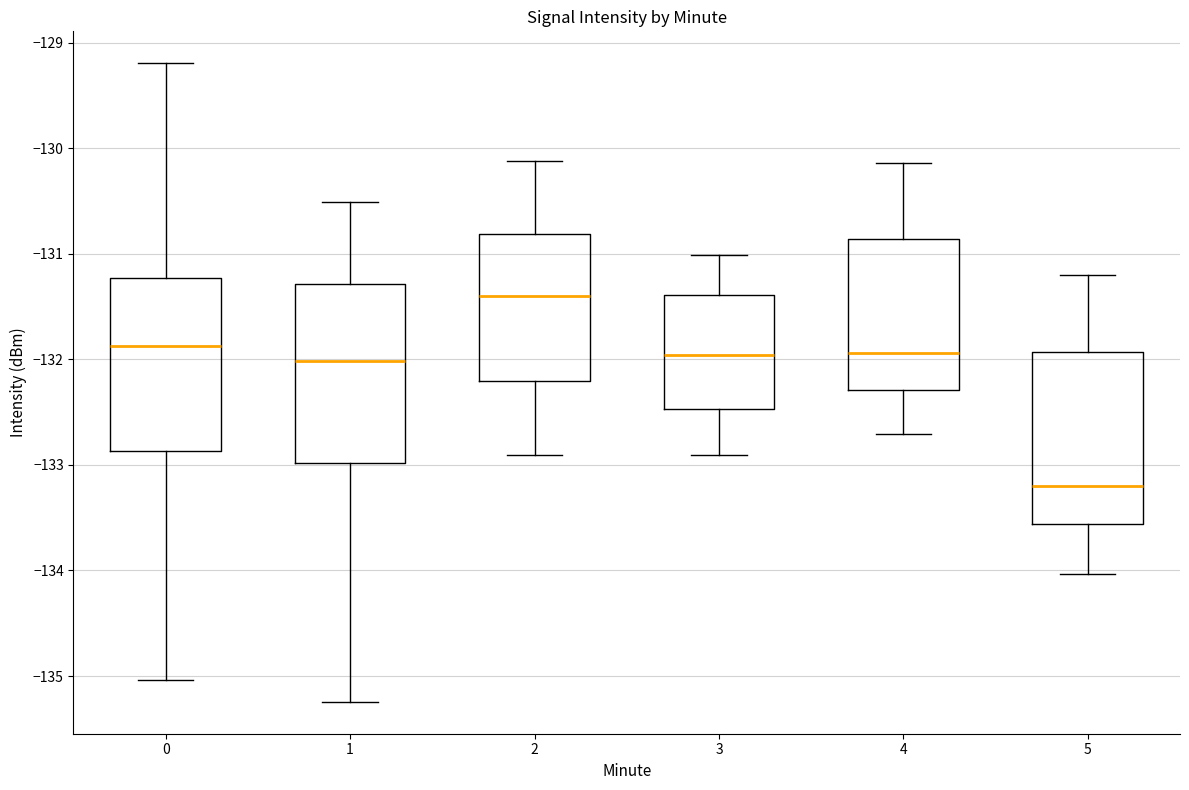

Reading left to right, transcribe this box plot: for each box, give where its median line is, the range the box spans, and where its two whiskers end, as read against the y-axis. The values are not printed on the chart, so give them approximately, as read against the axis.

0: median -131.9, box -132.9 to -131.2, whiskers -135.0 to -129.2
1: median -132.0, box -133.0 to -131.3, whiskers -135.2 to -130.5
2: median -131.4, box -132.2 to -130.8, whiskers -132.9 to -130.1
3: median -132.0, box -132.5 to -131.4, whiskers -132.9 to -131.0
4: median -131.9, box -132.3 to -130.9, whiskers -132.7 to -130.1
5: median -133.2, box -133.6 to -131.9, whiskers -134.0 to -131.2